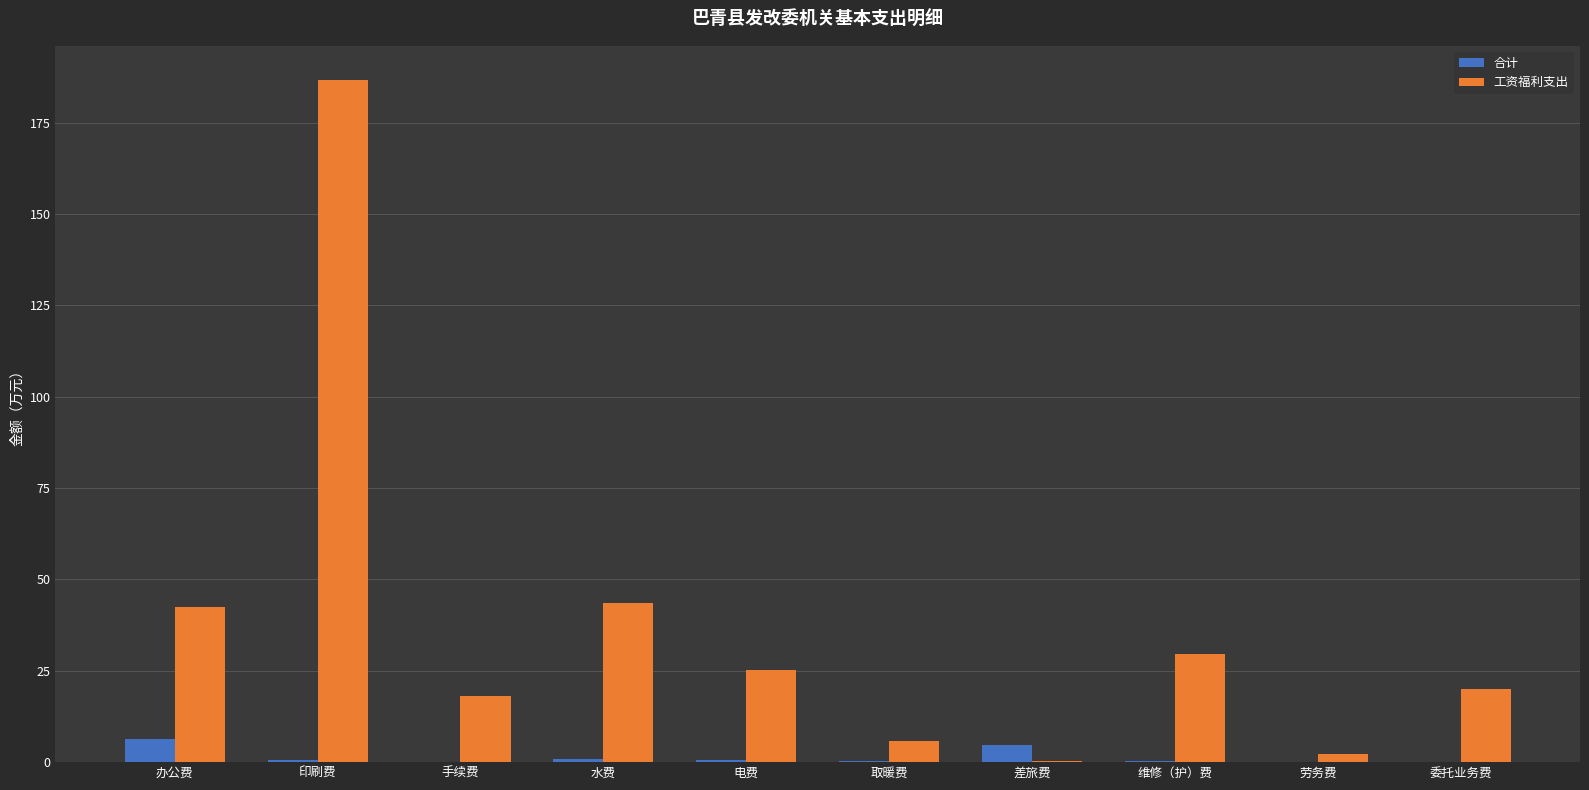

Which series has the largest range (max minus min)?

工资福利支出